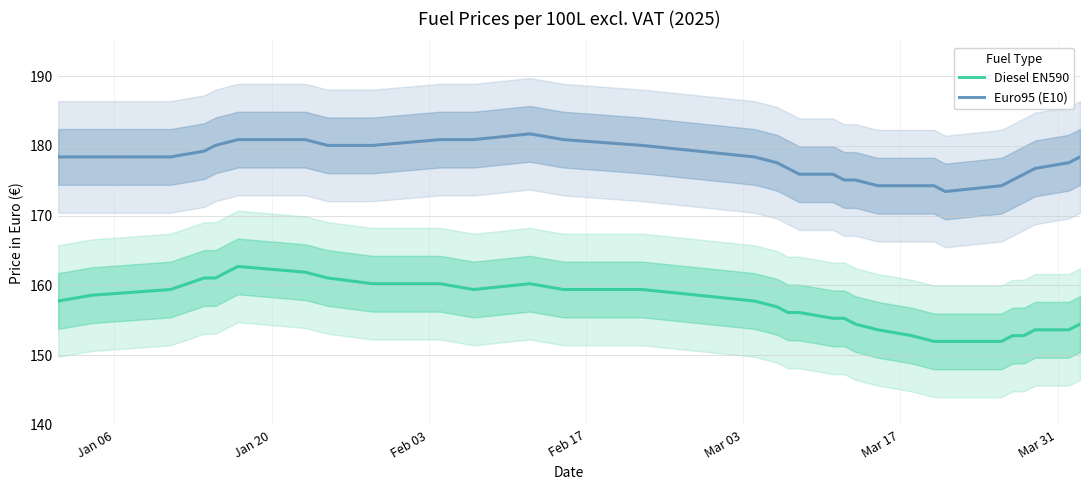

True or false: Euro95 (E10) and Diesel EN590 cross at least once.

False